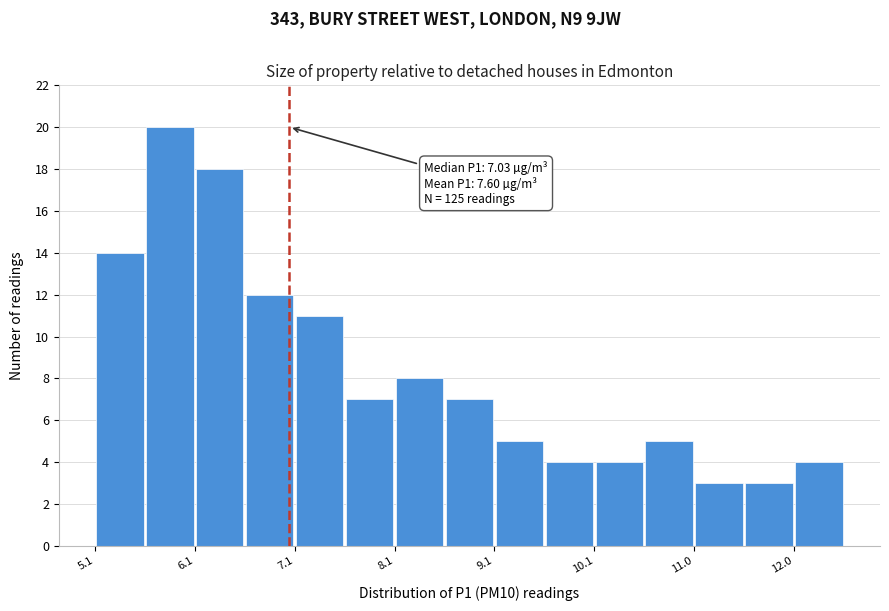

Over which range of the x-axis is the bar tallest?

5.6 to 6.1